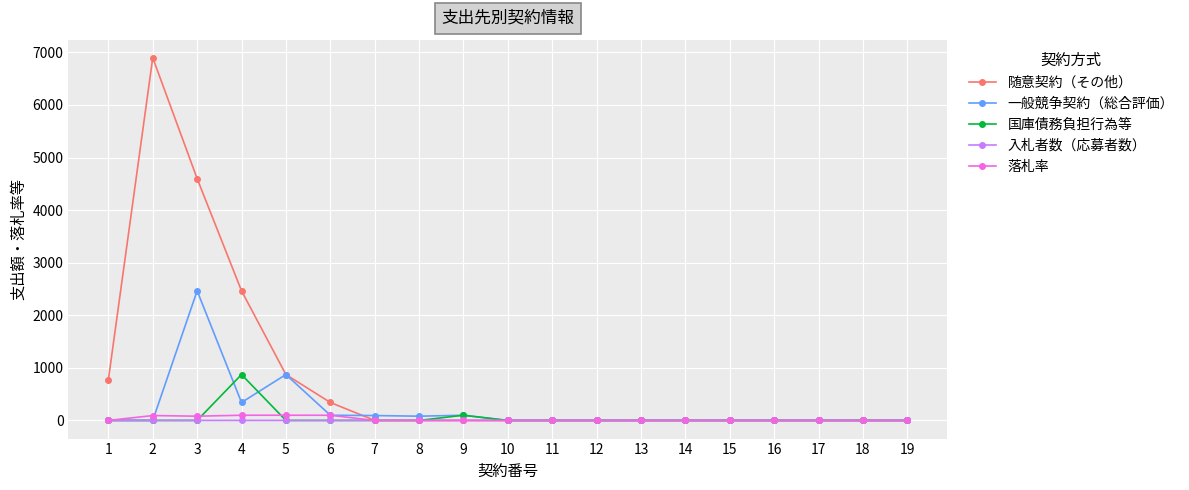

Count the number of categories in the chart.

19